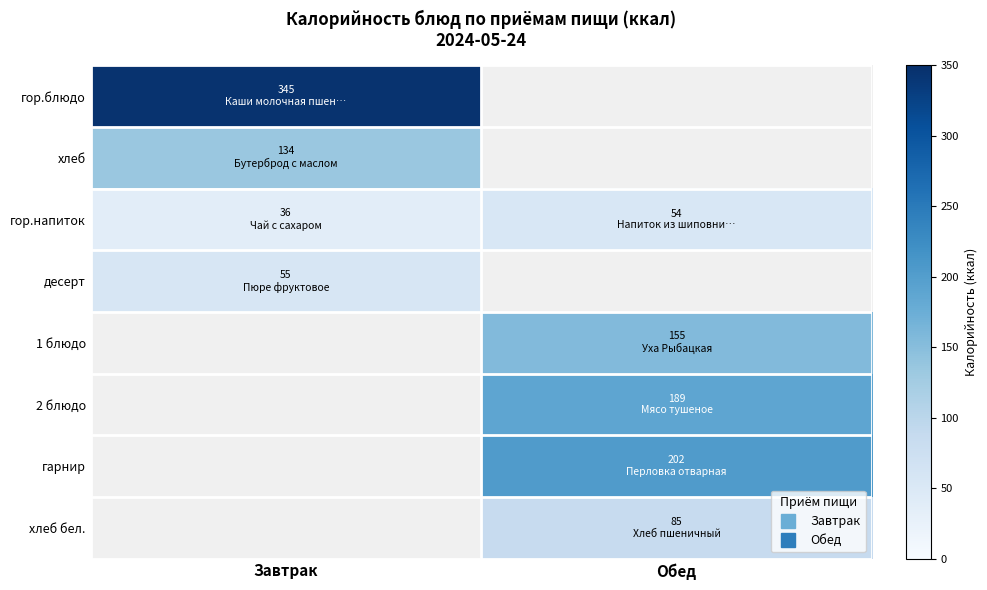

At how many categories does at least one series exceed 247?

1